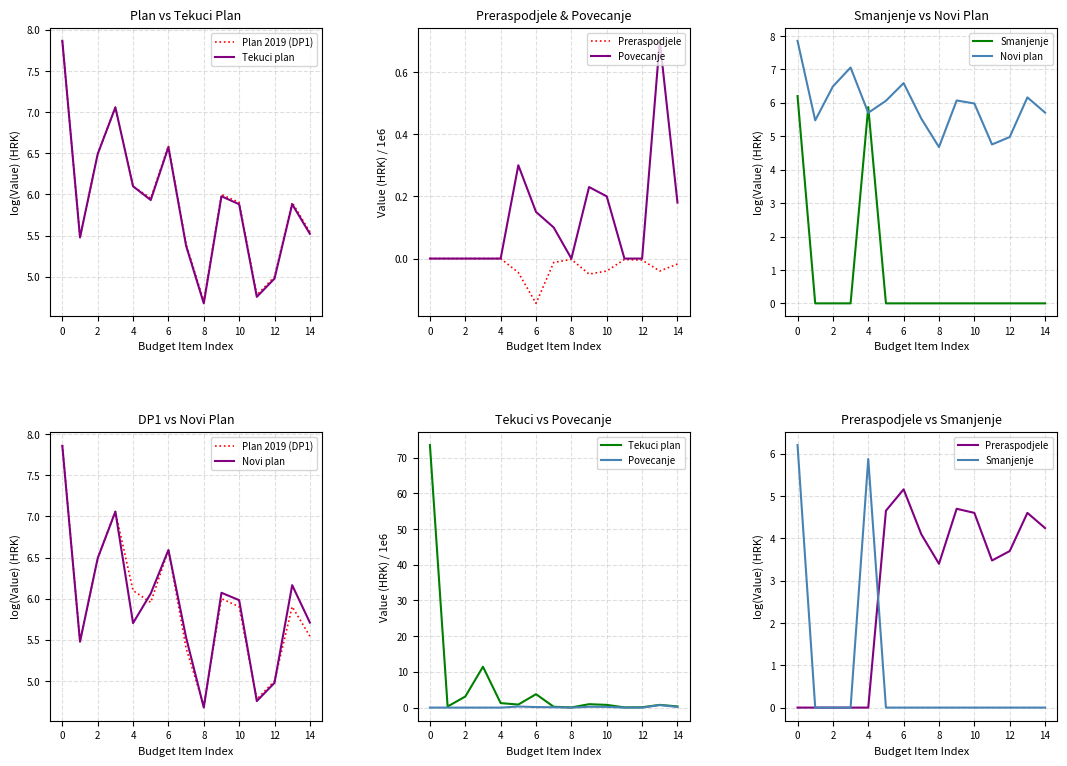

How many positive values does the Preraspodjele series have?

10